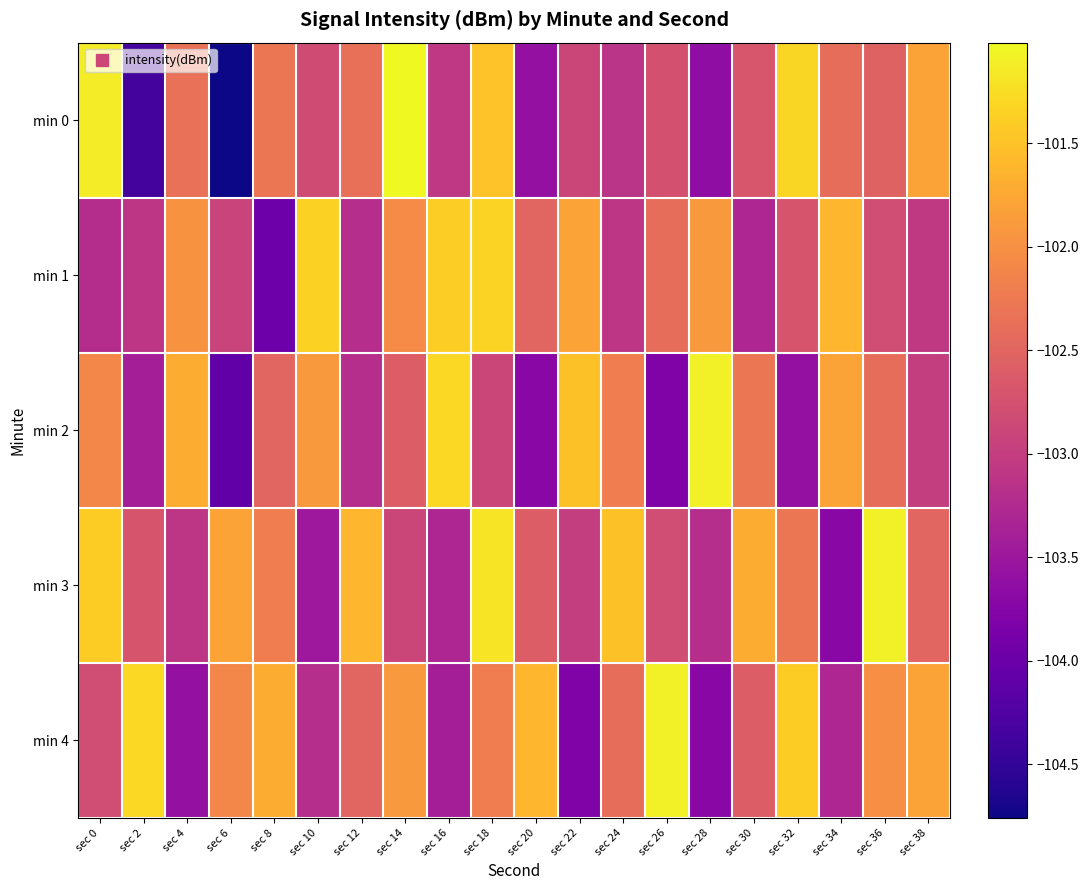

What is the minimum value shown in the chart?

-104.8